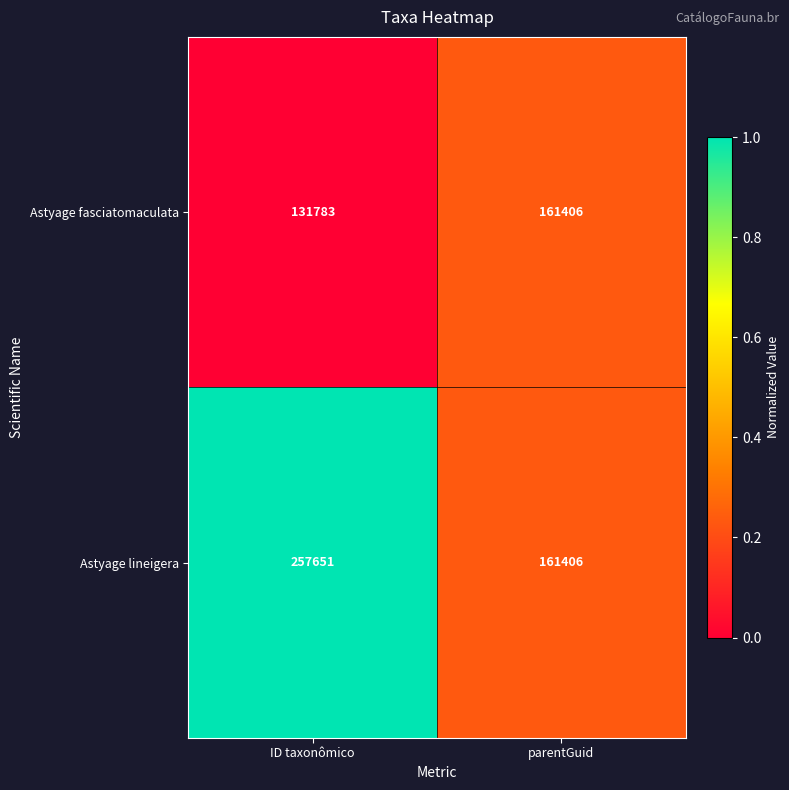

Which series has the largest range (max minus min)?

Astyage lineigera